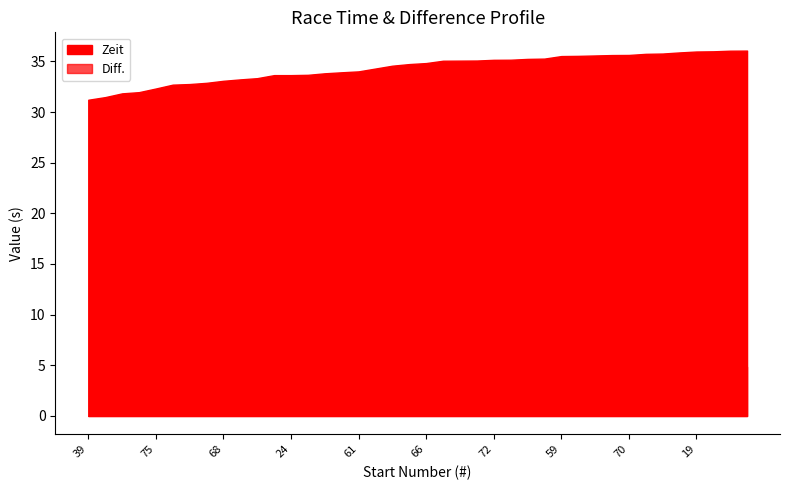

Which has a higher value, 42 or 55?

55